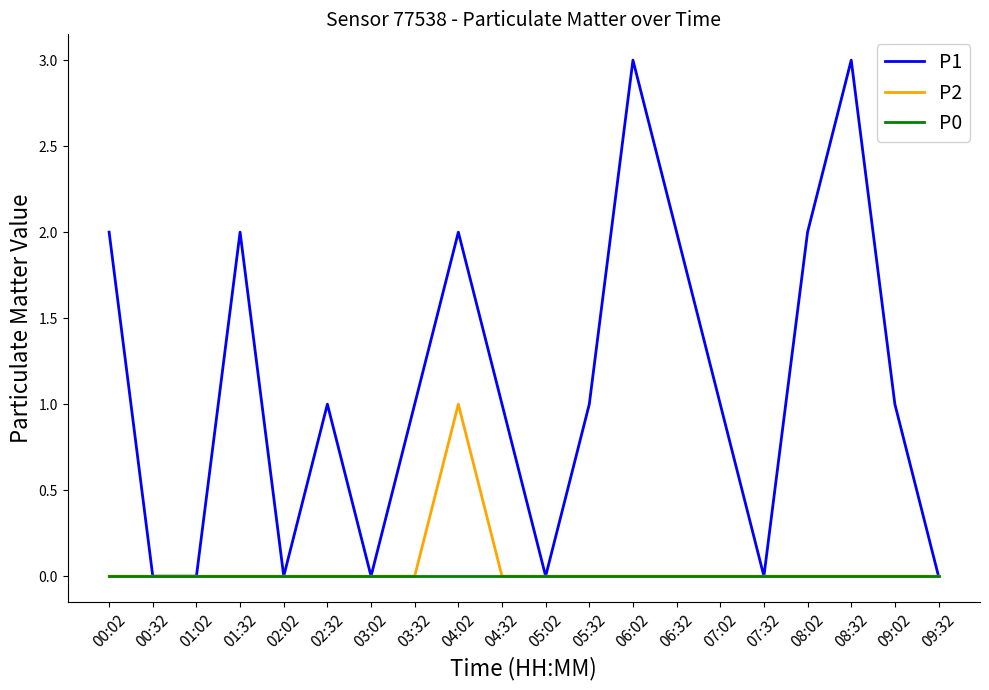

Which series has the largest total across all categories?

P1